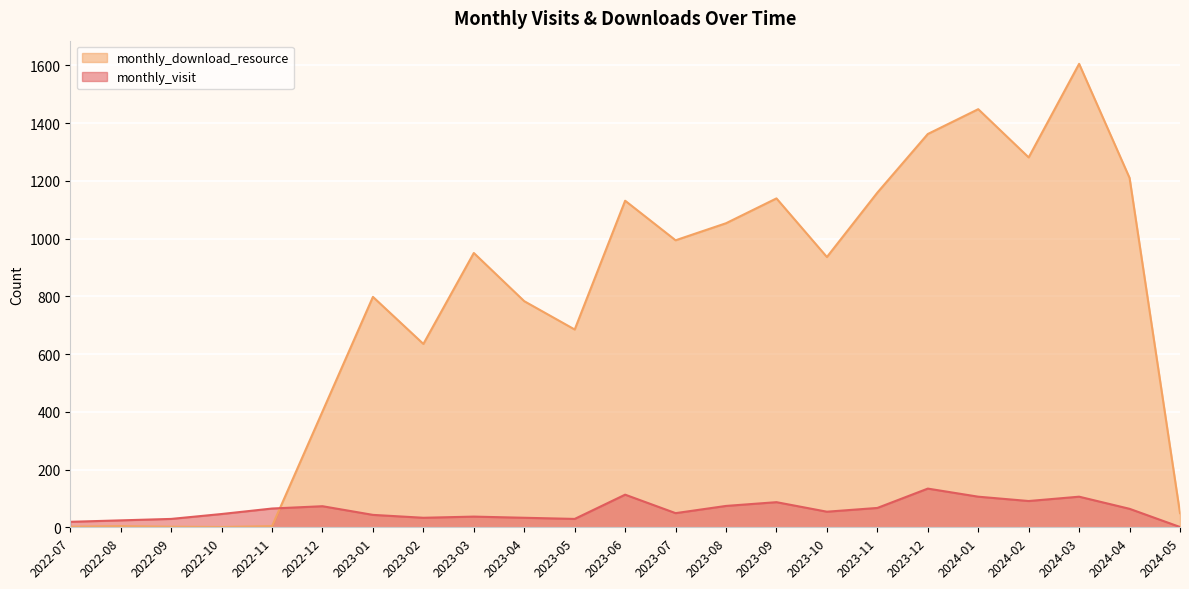

At which category does monthly_download_resource reach its first local valley?

2022-10